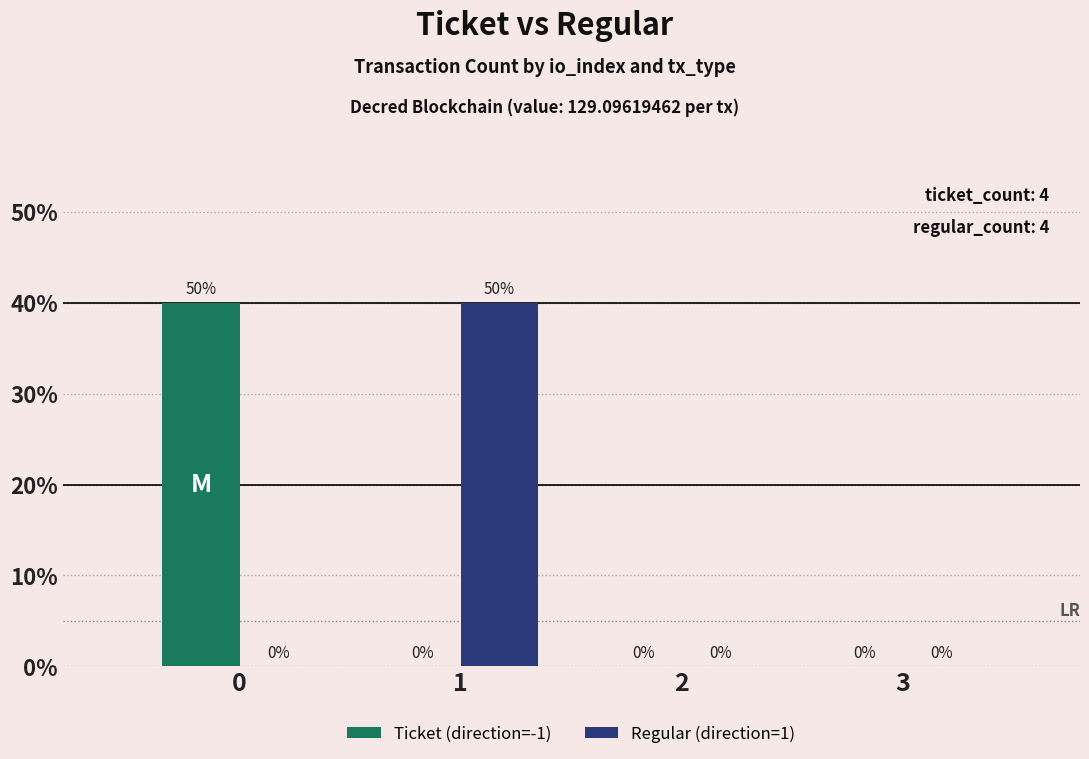

The Ticket (direction=-1) series shows 3 at 0. True or false?

False